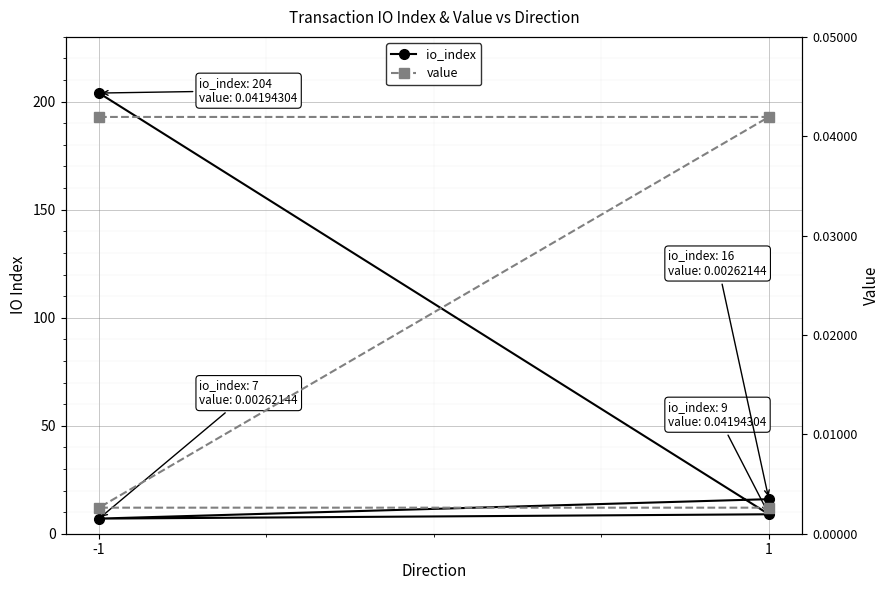

The value of io_index at -1 is 11.3. True or false?

False